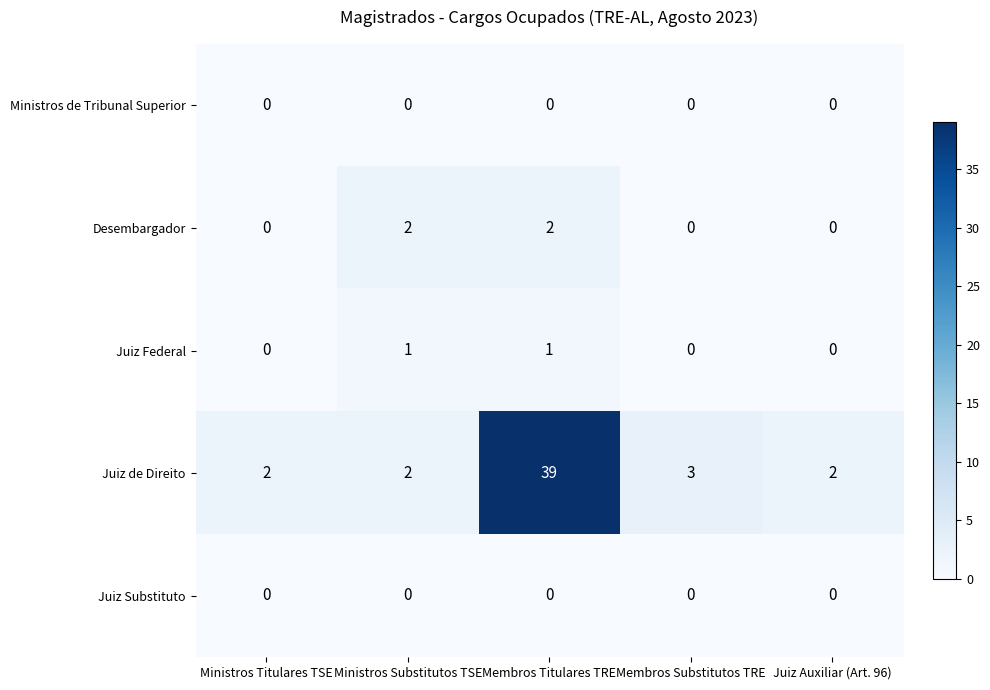

Which category has the highest value across all series?

Membros Titulares TRE